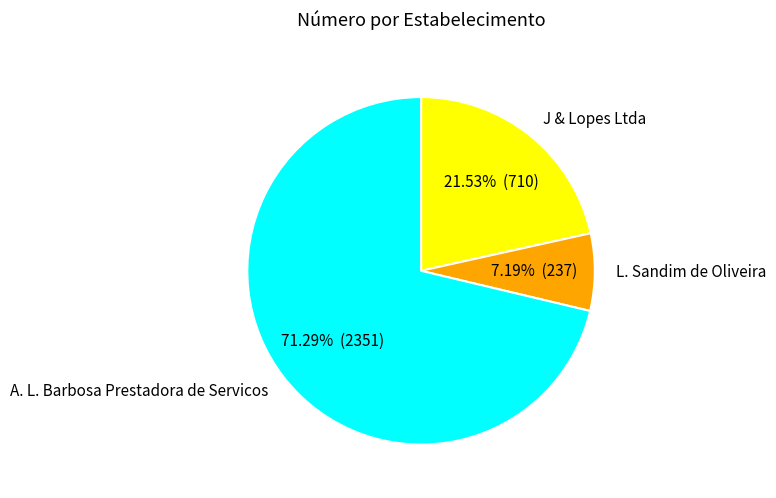

What is the smallest slice in the pie chart?

L. Sandim de Oliveira